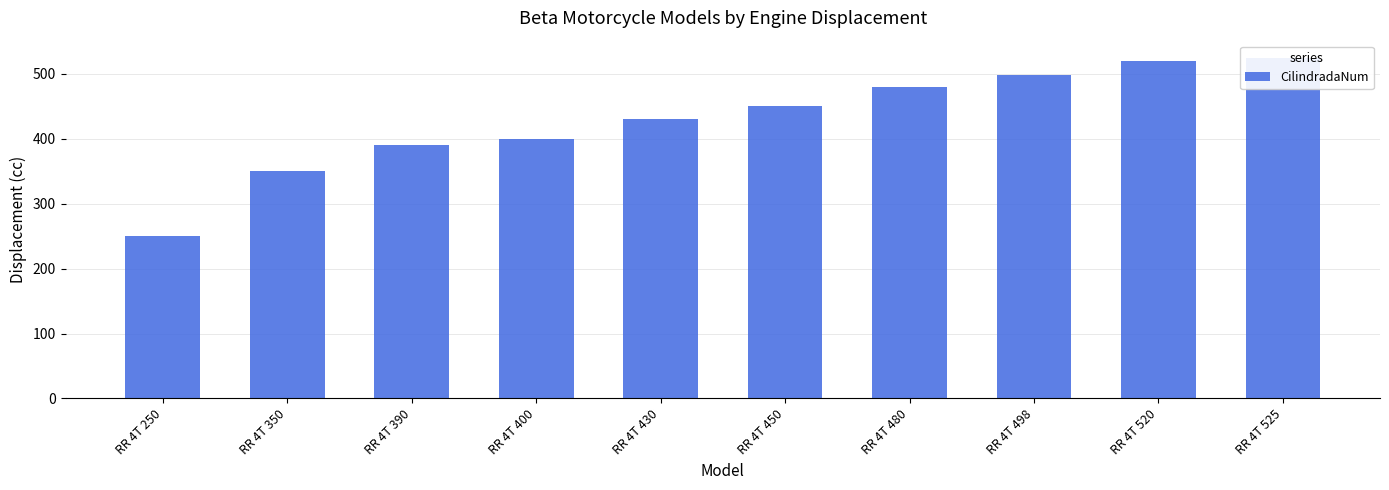

Reading left to right, what are all the values shown in this chart?

RR 4T 250=250	RR 4T 350=350	RR 4T 390=390	RR 4T 400=400	RR 4T 430=430	RR 4T 450=450	RR 4T 480=480	RR 4T 498=498	RR 4T 520=520	RR 4T 525=525